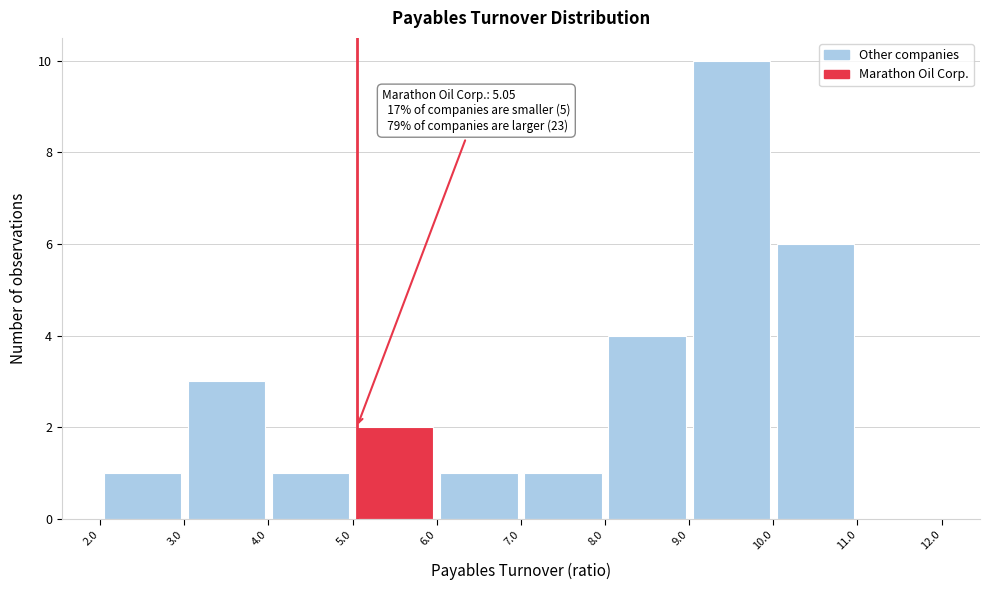

Over which range of the x-axis is the bar tallest?

9.0 to 10.0